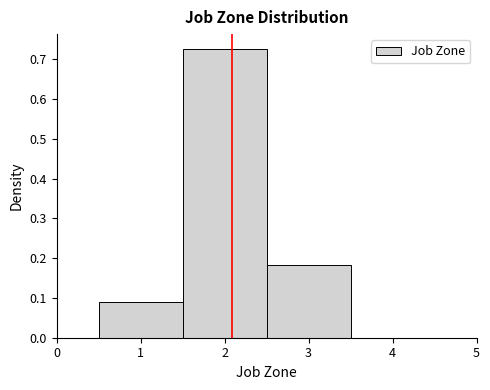

Reading left to right, list every bar in this chart as the range it spans on the x-axis followed by its height. The values are not printed on the chart, so give them approximately, as read against the axis.

0.5 to 1.5: 0.09
1.5 to 2.5: 0.73
2.5 to 3.5: 0.18